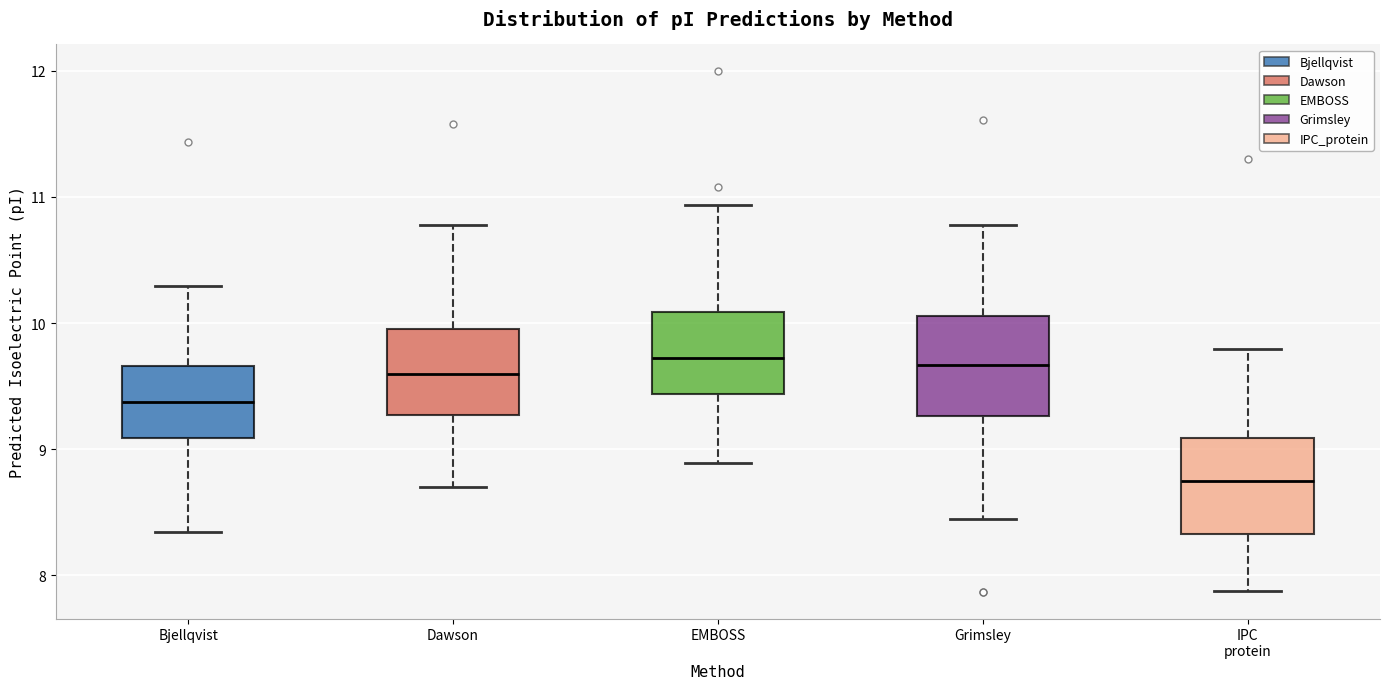

Reading left to right, read every box against the y-axis: the position of its median line, the range the box covers, and the ends of its whiskers. The values are not printed on the chart, so give them approximately, as read against the axis.

Bjellqvist: median 9.4, box 9.1 to 9.7, whiskers 8.3 to 10.3
Dawson: median 9.6, box 9.3 to 10.0, whiskers 8.7 to 10.8
EMBOSS: median 9.7, box 9.4 to 10.1, whiskers 8.9 to 10.9
Grimsley: median 9.7, box 9.3 to 10.1, whiskers 8.4 to 10.8
IPC protein: median 8.7, box 8.3 to 9.1, whiskers 7.9 to 9.8